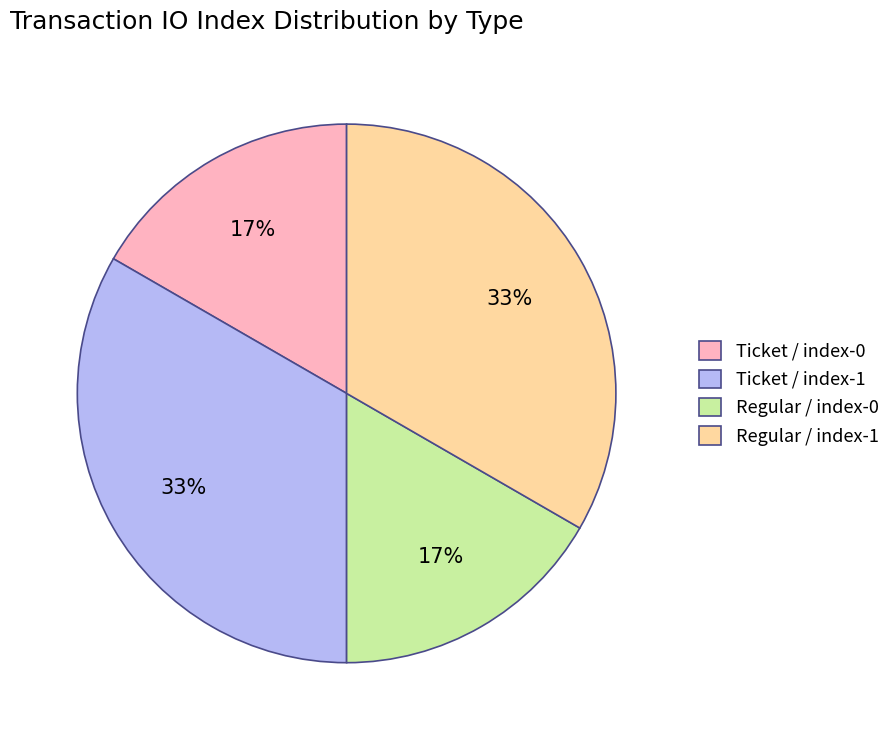

The Regular / index-1 slice represents 33% of the pie. True or false?

True